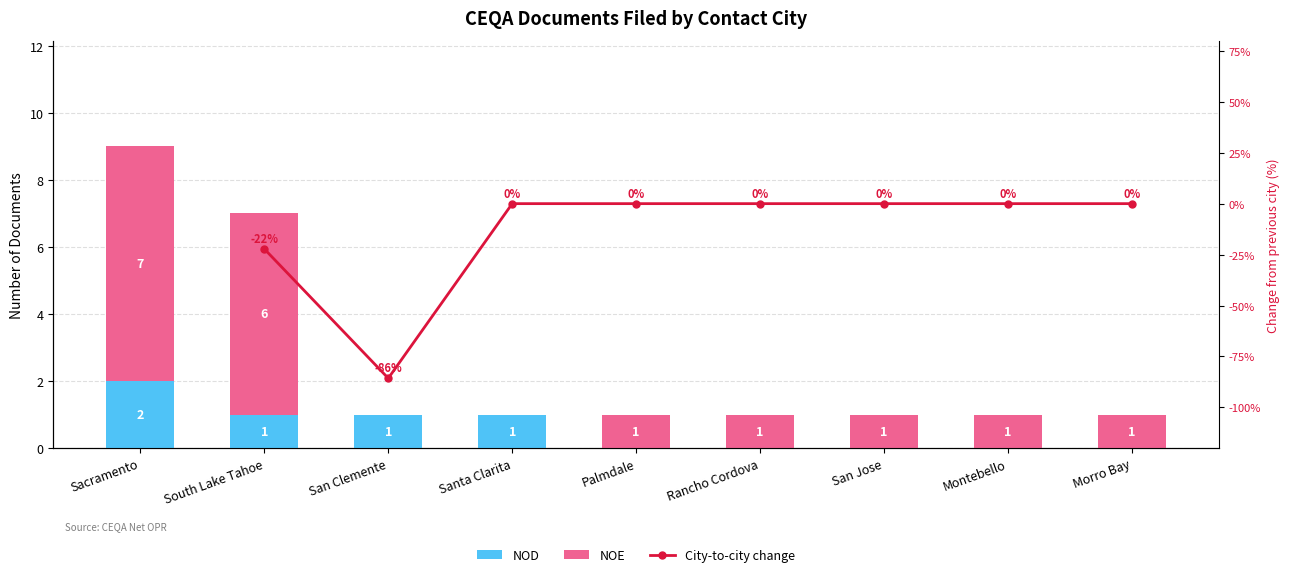

What is the spread (max minus min) of values at San Clemente?

86.7